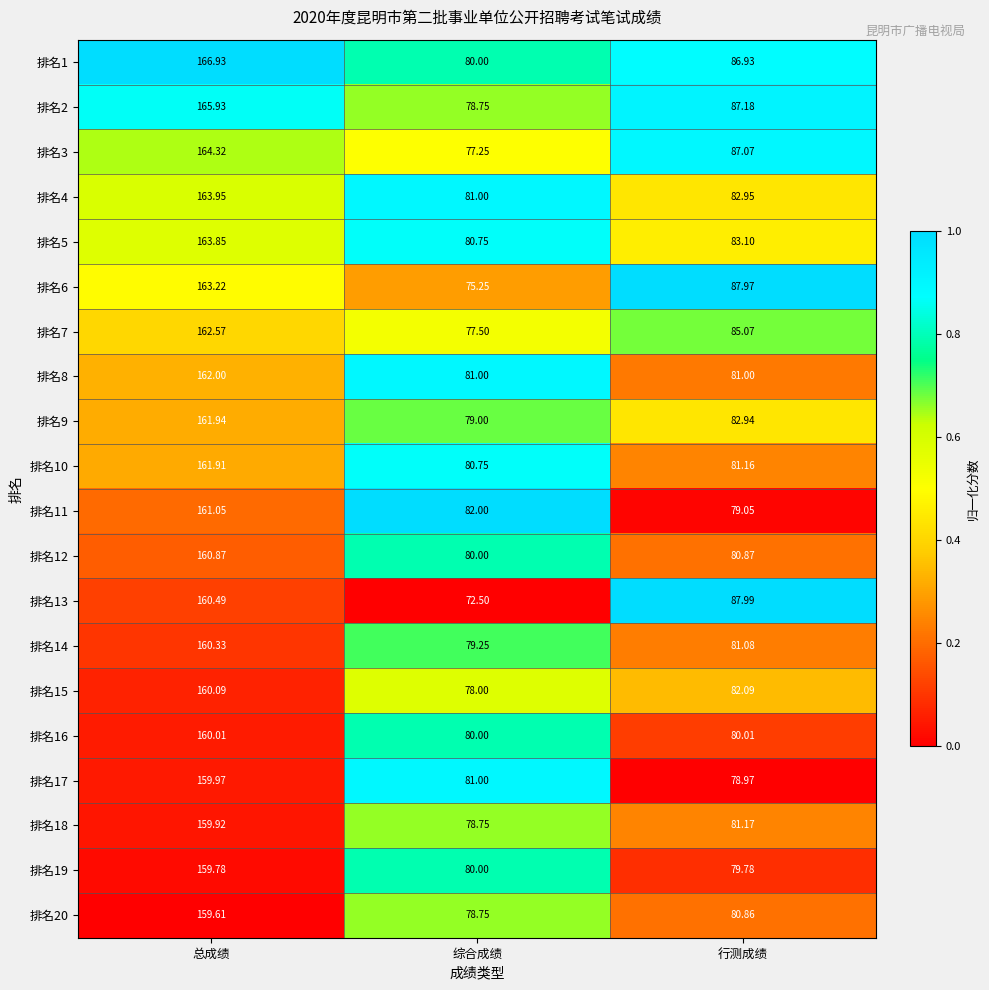

Which category has the highest value across all series?

总成绩